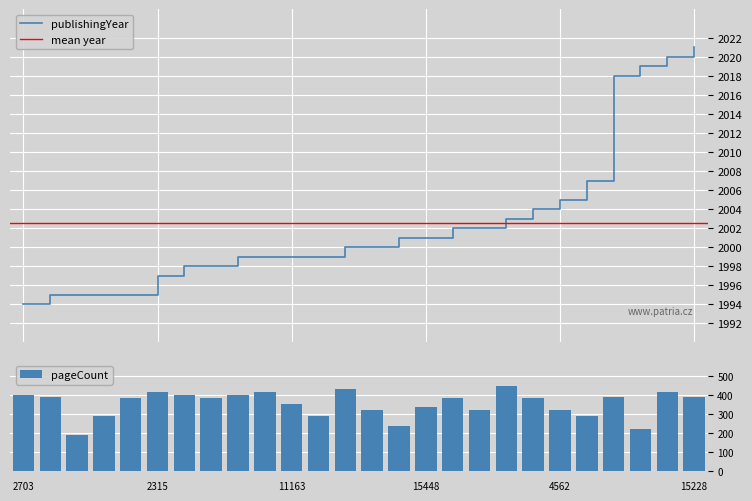

At 13403, list the series in order from smallest to largest.

pageCount, publishingYear